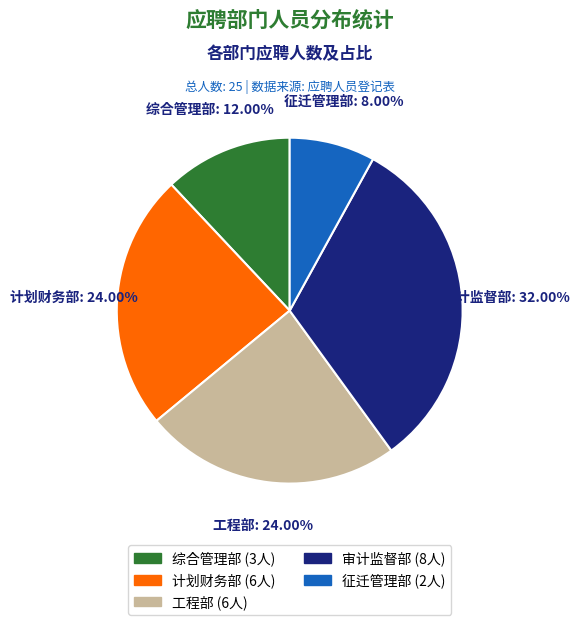

Which category has the smallest portion of the pie?

征迁管理部